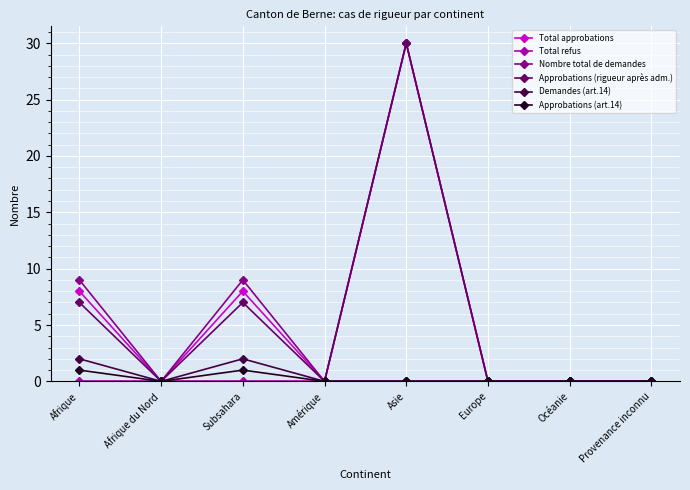

What is the sum of all Demandes (art.14) values?

4